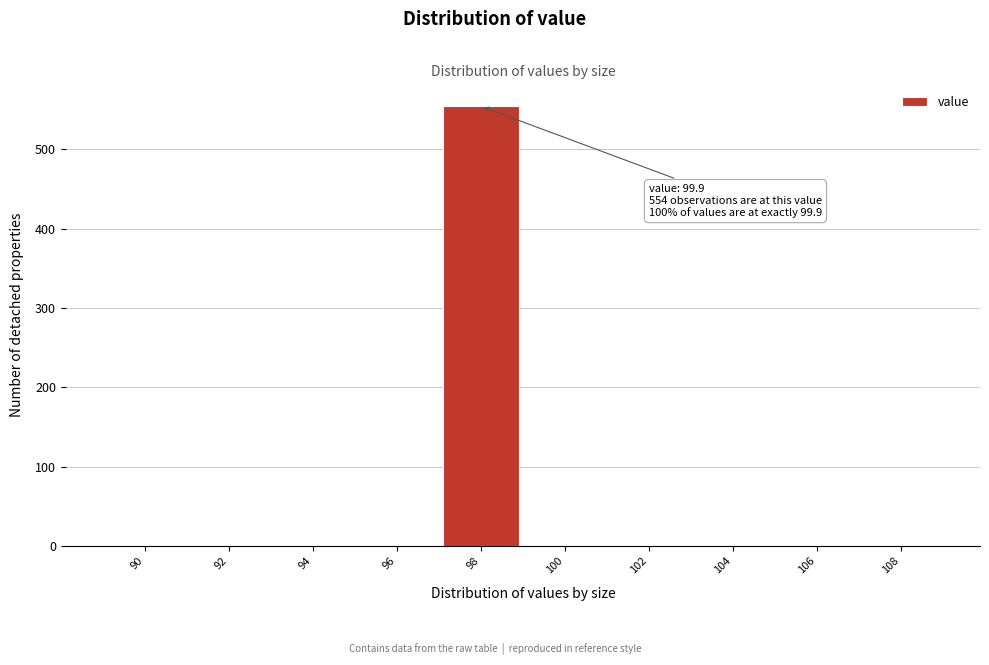

Reading right to left, list all the values displayed in this chart.

108=0	106=0	104=0	102=0	100=0	98=554	96=0	94=0	92=0	90=0